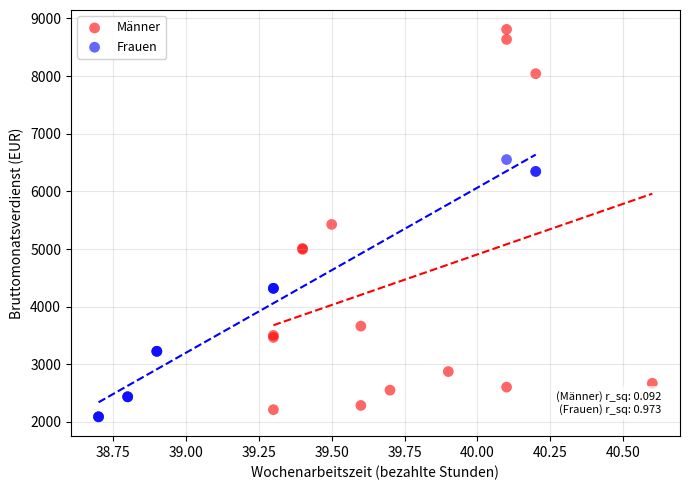

Which series has the largest Y range (max minus min)?

Männer